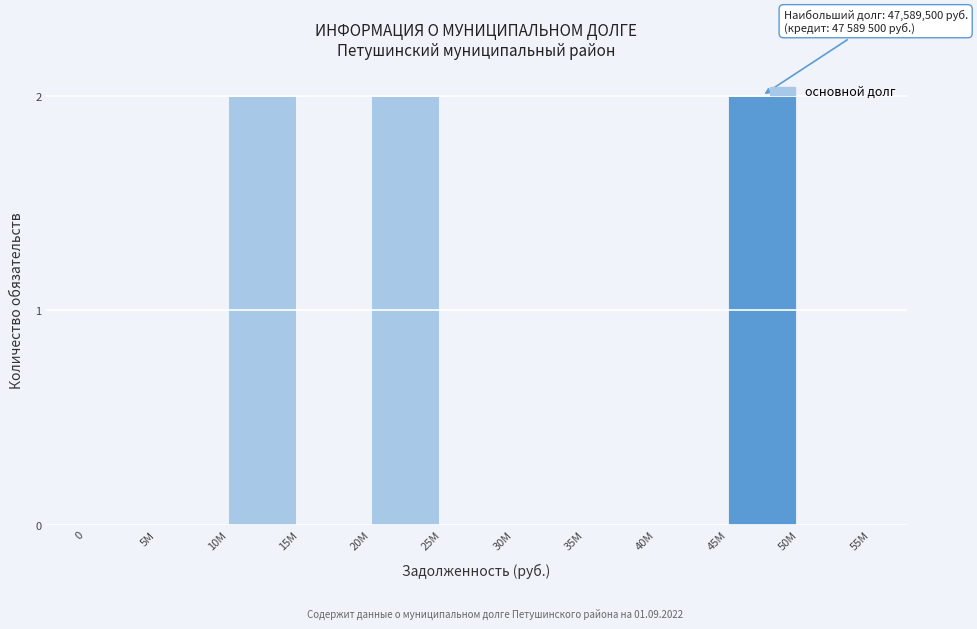

Reading left to right, what are all the values shown in this chart?

0=0	5M=0	10M=2	15M=0	20M=2	25M=0	30M=0	35M=0	40M=0	45M=2	50M=0